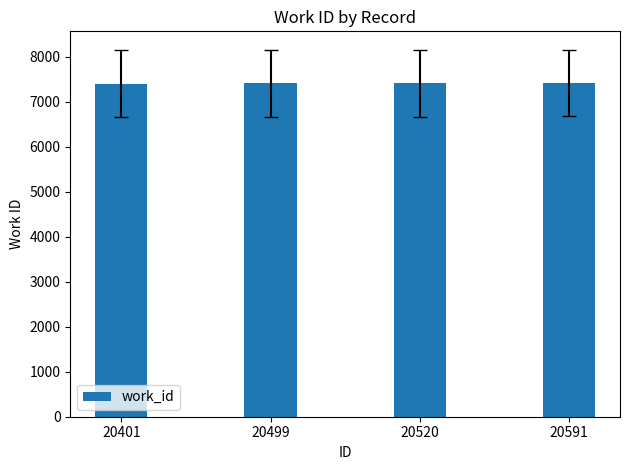

How many values are below 7408?

2